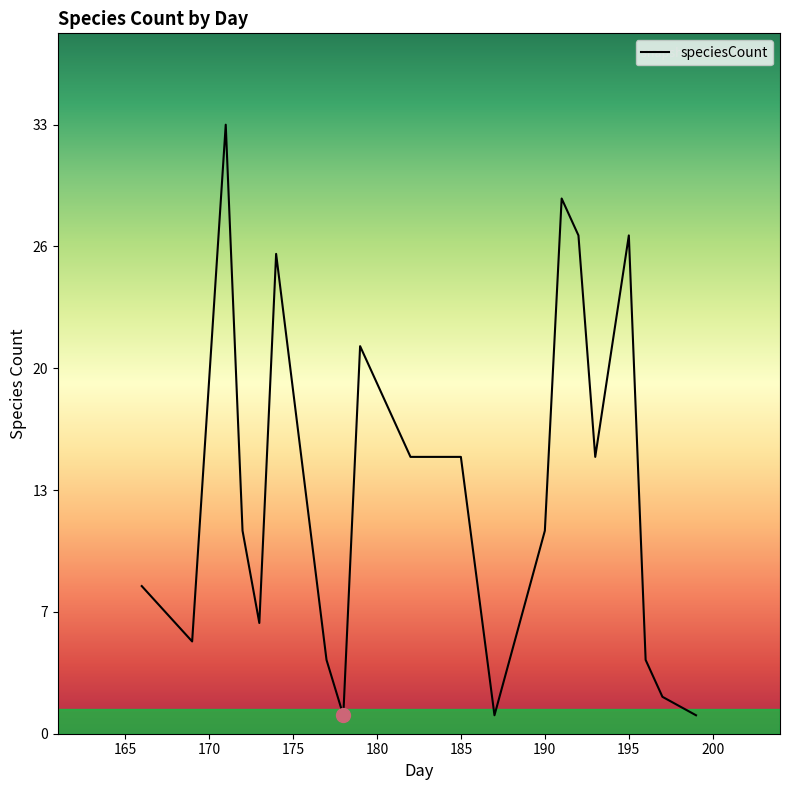

Does the chart display data point markers on the line(s)?

No